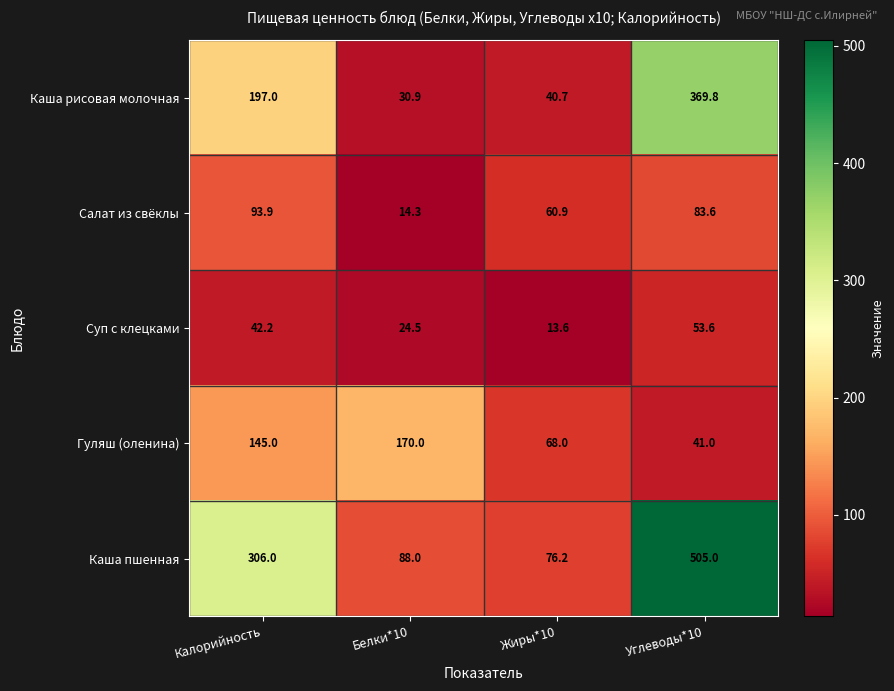

At which label is Суп с клецками closest to 33?

Белки*10